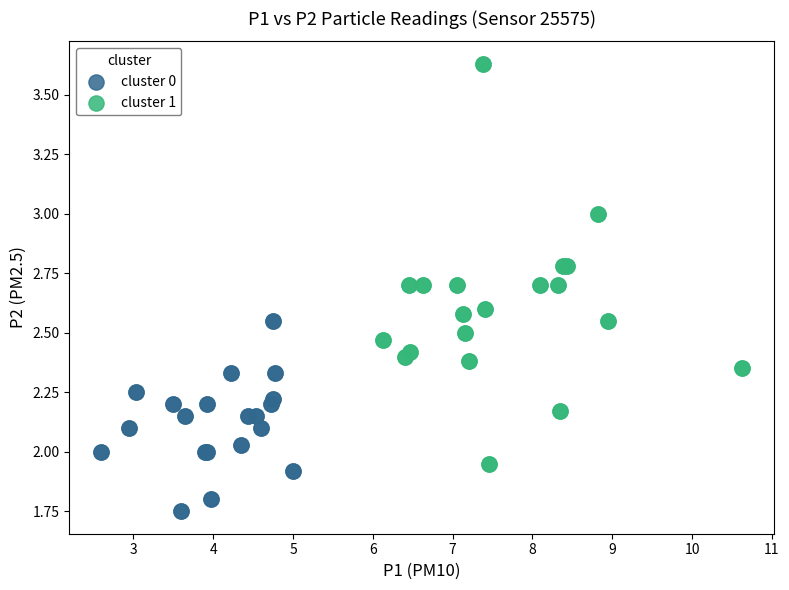

Which series reaches the maximum Y coordinate?

cluster 1